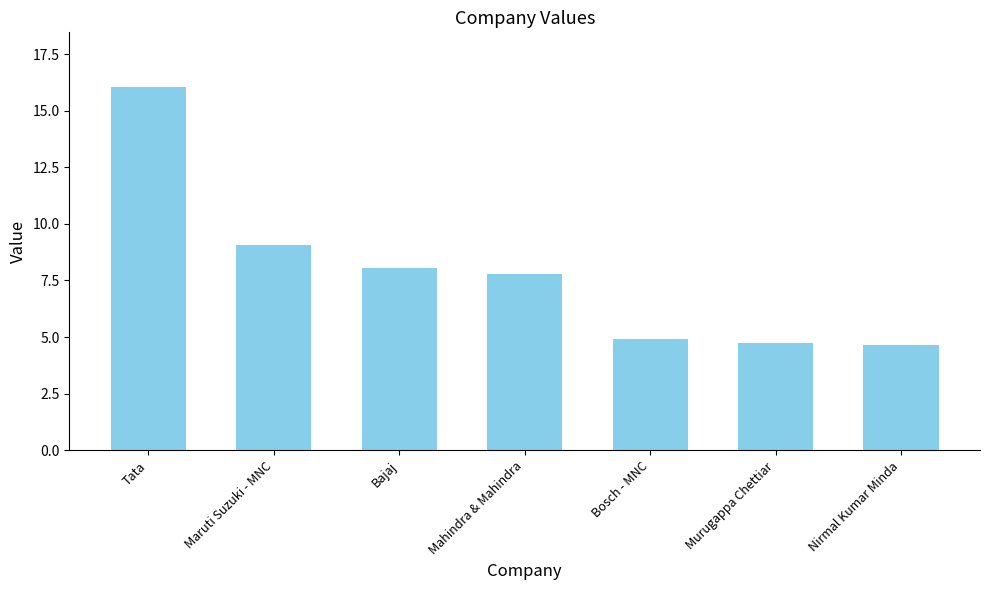

What is the change in value from Maruti Suzuki - MNC to Nirmal Kumar Minda?

-4.4